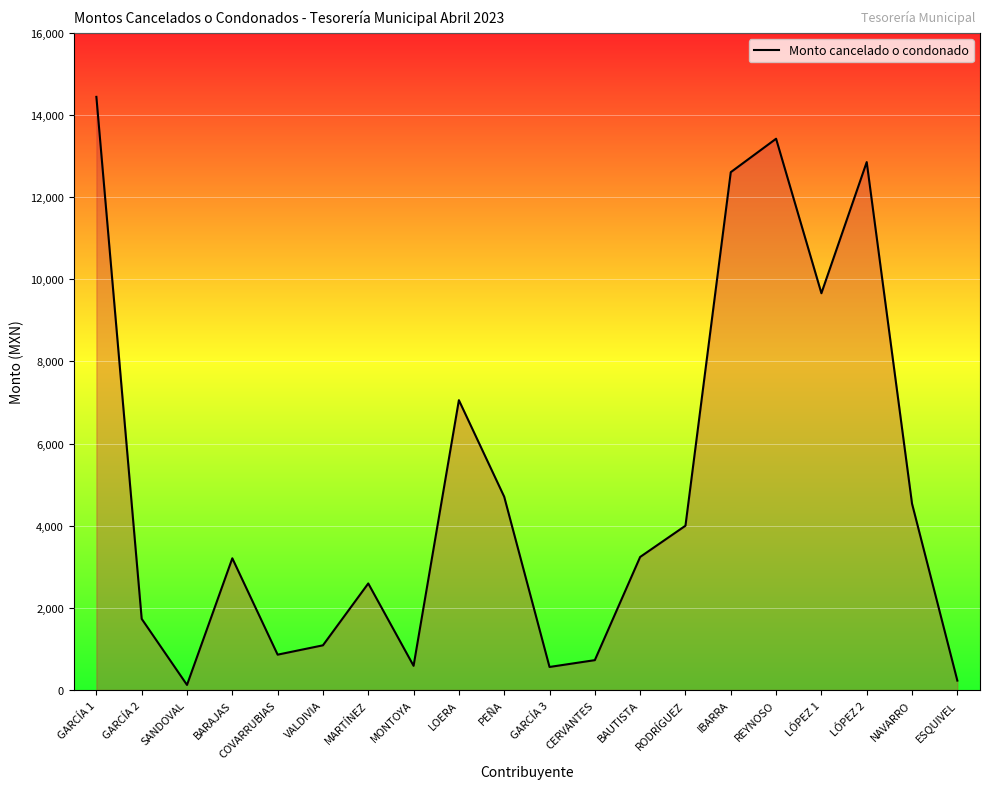

What is the sum of the values at COVARRUBIAS and NAVARRO?

5395.8